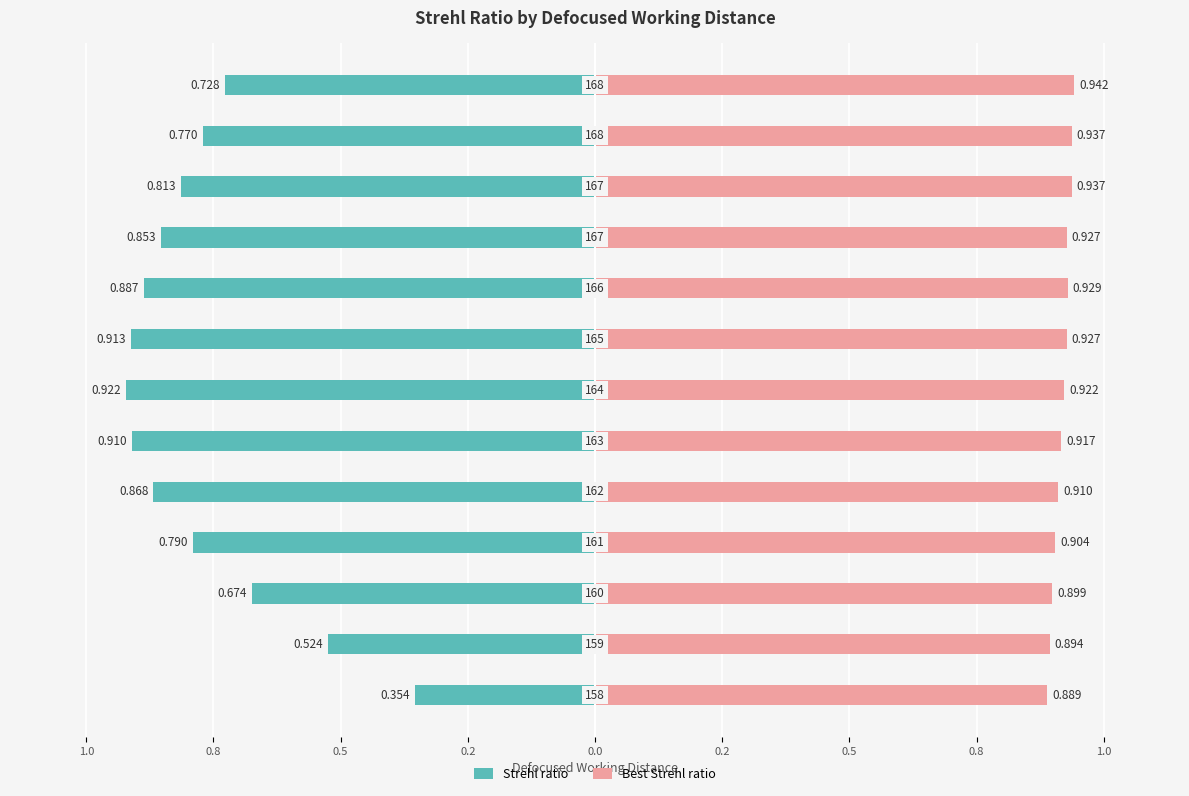

Reading right to left, transcribe all the data shown in this chart.

Strehl ratio: 0.7	0.8	0.8	0.9	0.9	0.9	0.9	0.9	0.9	0.8	0.7	0.5	0.4
Best Strehl ratio: 0.9	0.9	0.9	0.9	0.9	0.9	0.9	0.9	0.9	0.9	0.9	0.9	0.9